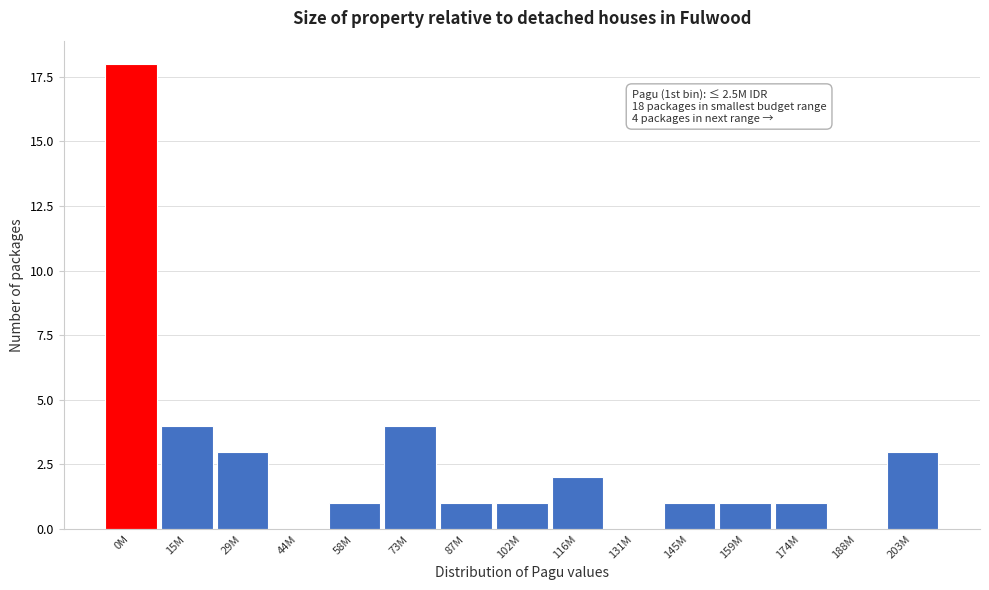

Reading left to right, extract all data points from this chart.

0M=18	15M=4	29M=3	44M=0	58M=1	73M=4	87M=1	102M=1	116M=2	131M=0	145M=1	159M=1	174M=1	188M=0	203M=3